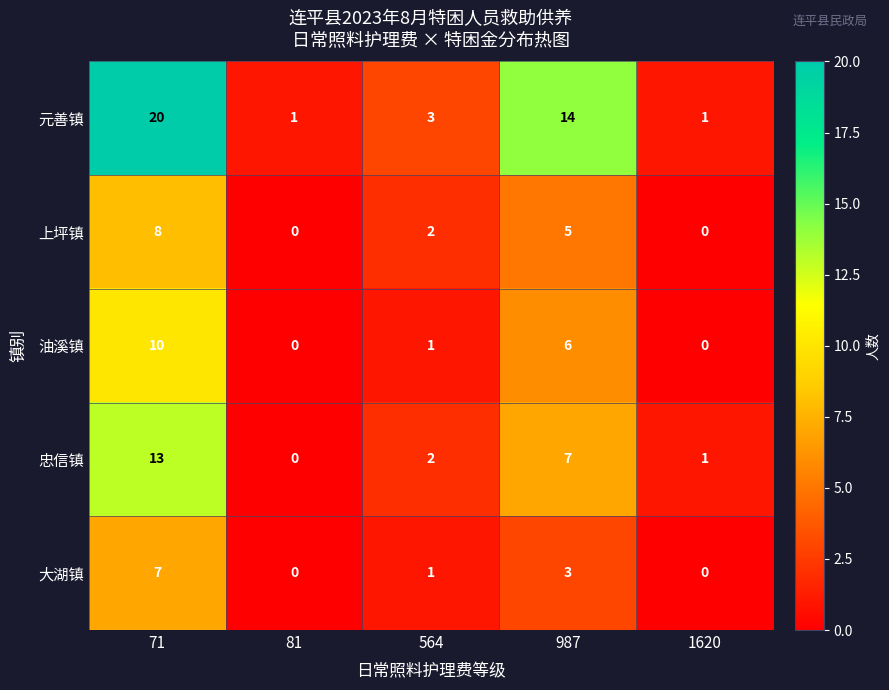

Which series has the largest range (max minus min)?

元善镇